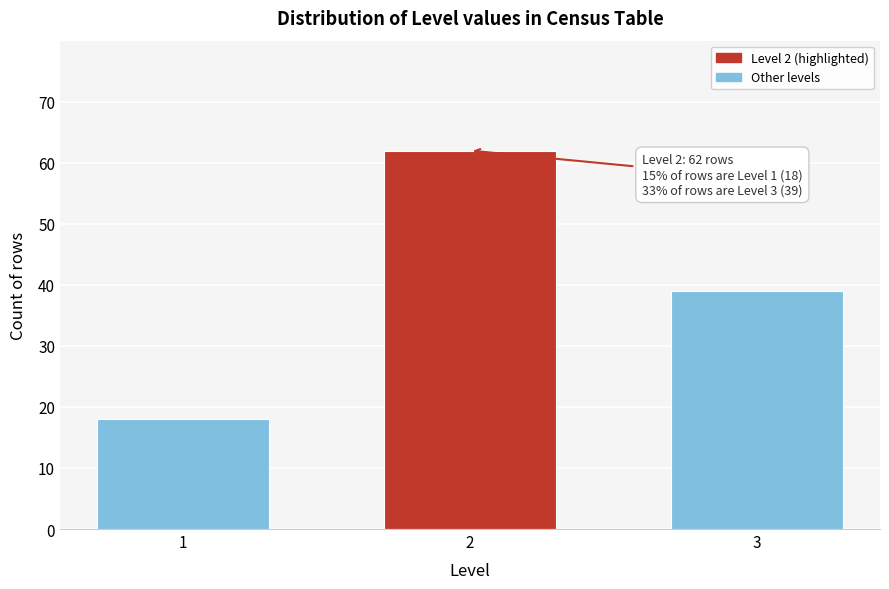

Reading right to left, list all the values displayed in this chart.

39	62	18